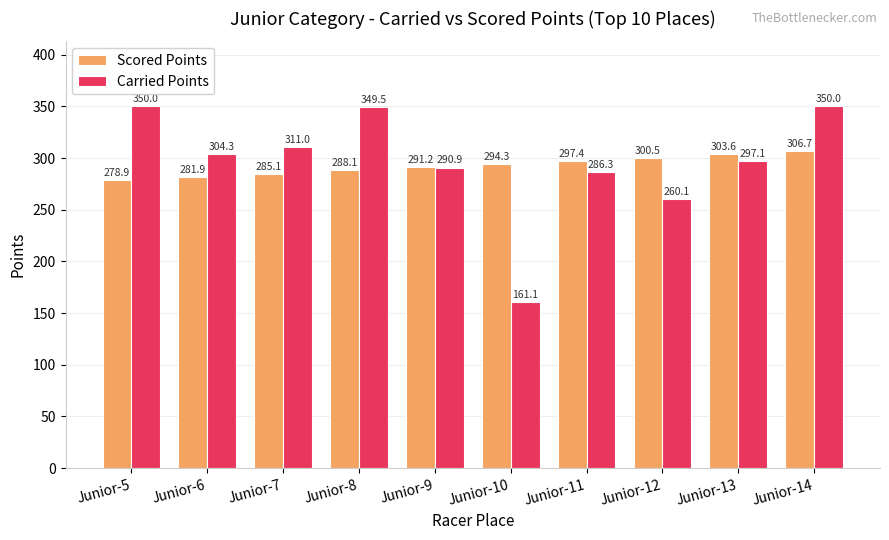

The value of Scored Points at Junior-7 is 285.1. True or false?

True